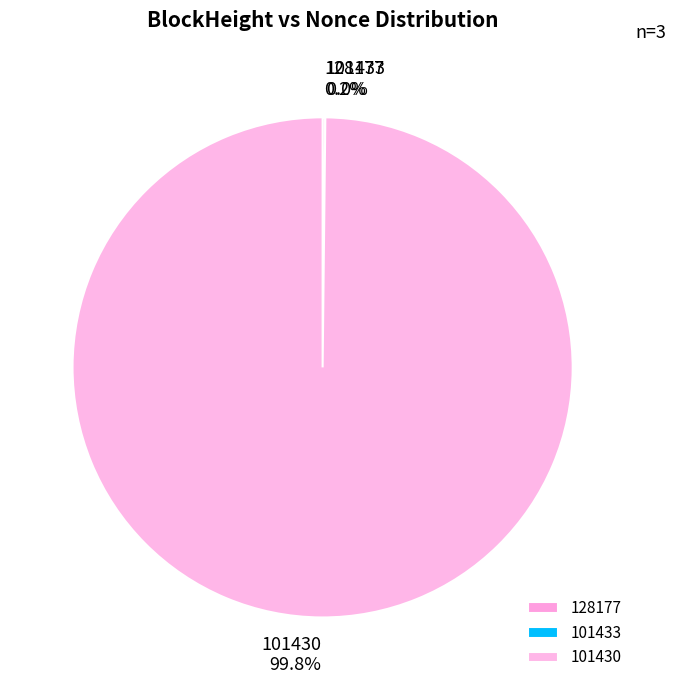

To the nearest percent, what is the difference between the largest and smallest slice percentages?

100%